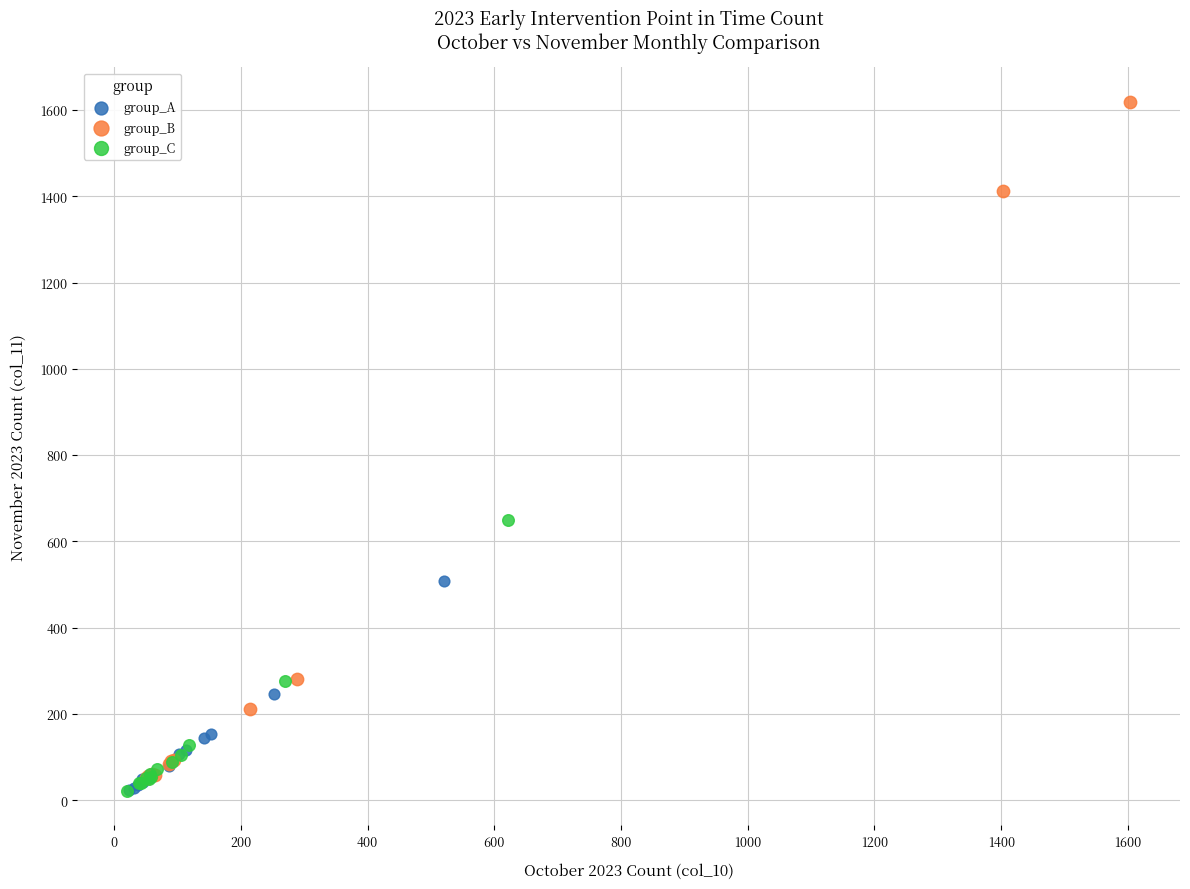

Which series contains the highest Y value?

group_B